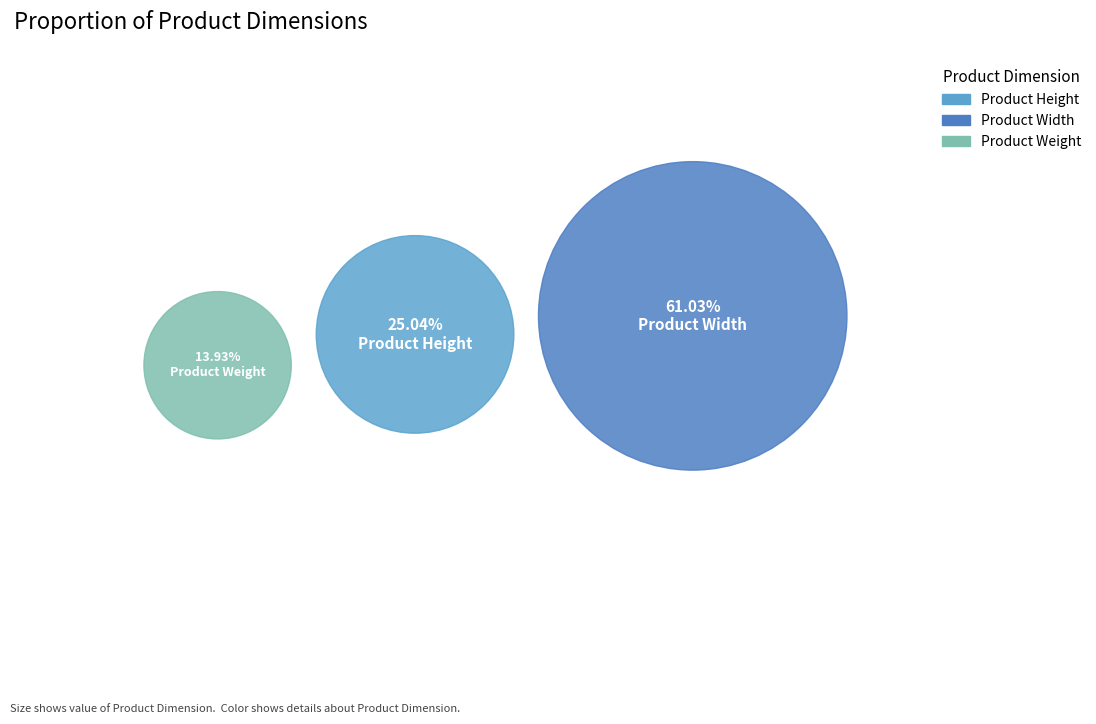

The Product Width slice represents 61% of the pie. True or false?

True